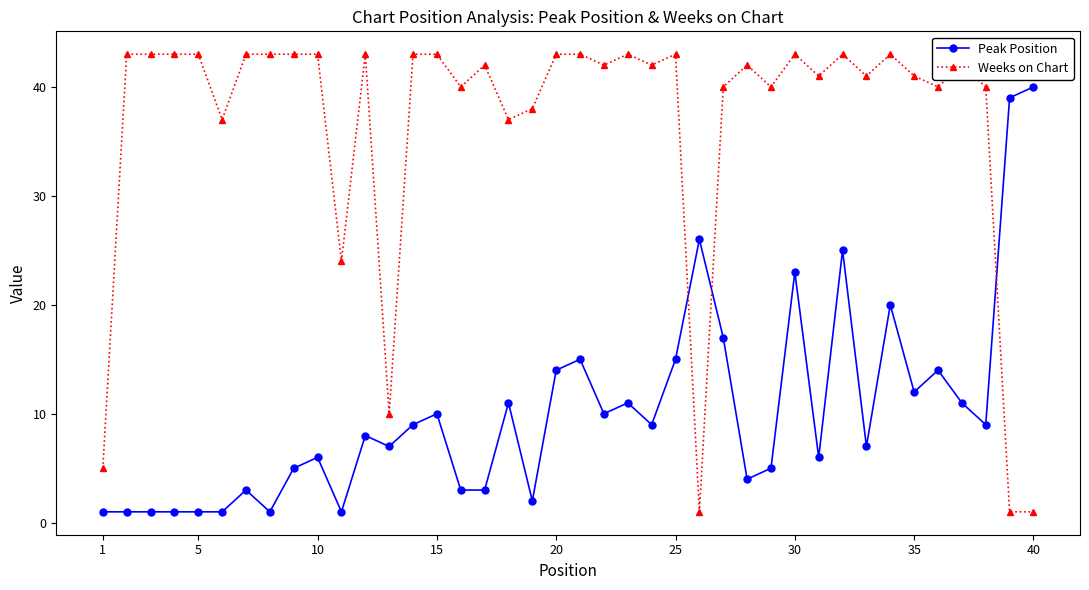

What is the sum of all Peak Position values?

407